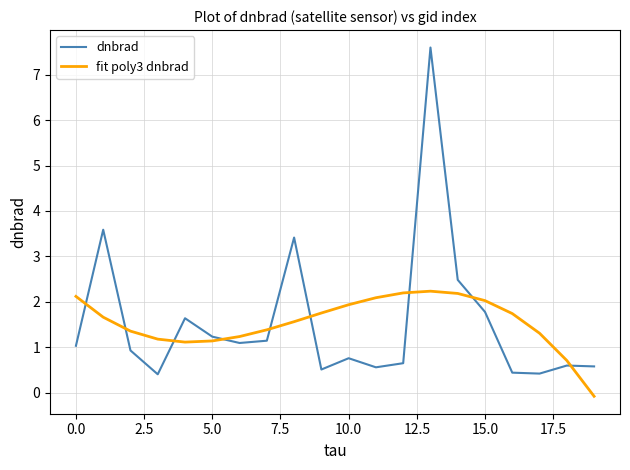

After their last crossing, which series has the higher values: fit poly3 dnbrad or dnbrad?

dnbrad